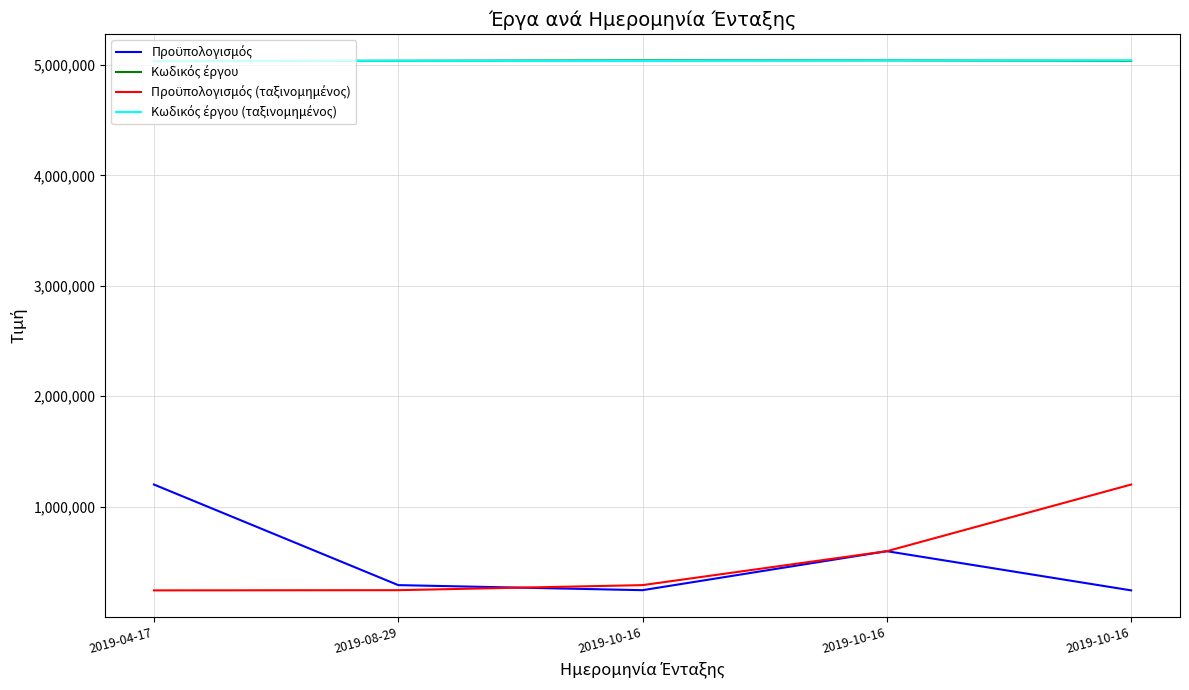

Between 2019-08-29 and 2019-10-16, which series saw the biggest shift?

Προϋπολογισμός (ταξινομημένος)